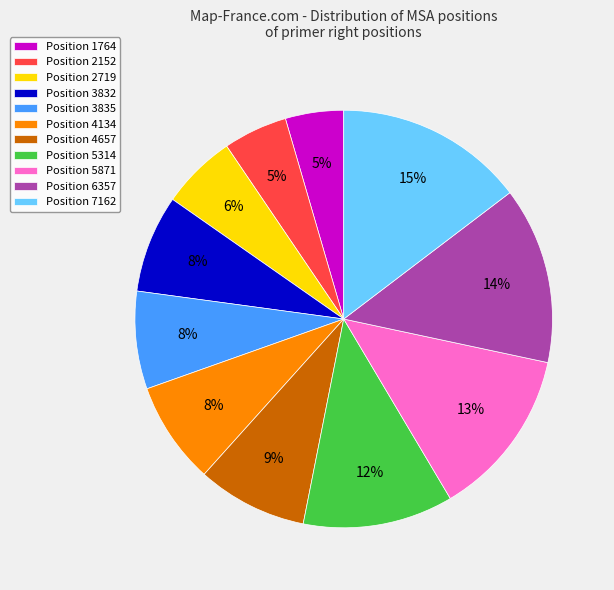

Does any single category account for the majority?

No